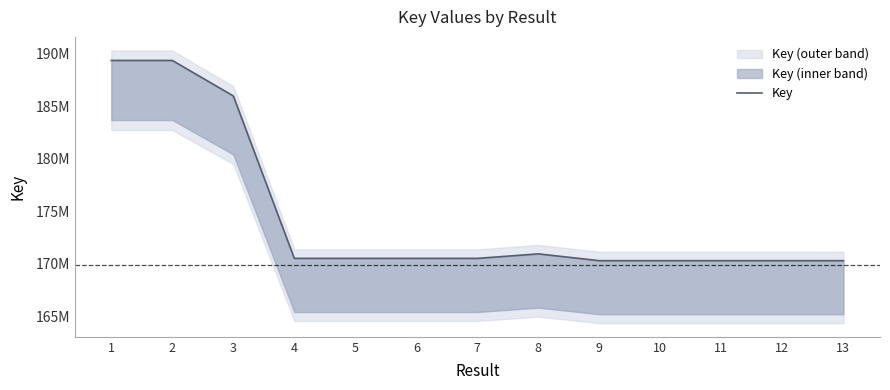

Reading left to right, list all the values displayed in this chart.

189381159	189381202	185997155	170505279	170505315	170505171	170505351	170933941	170286754	170286427	170286643	170286535	170286607